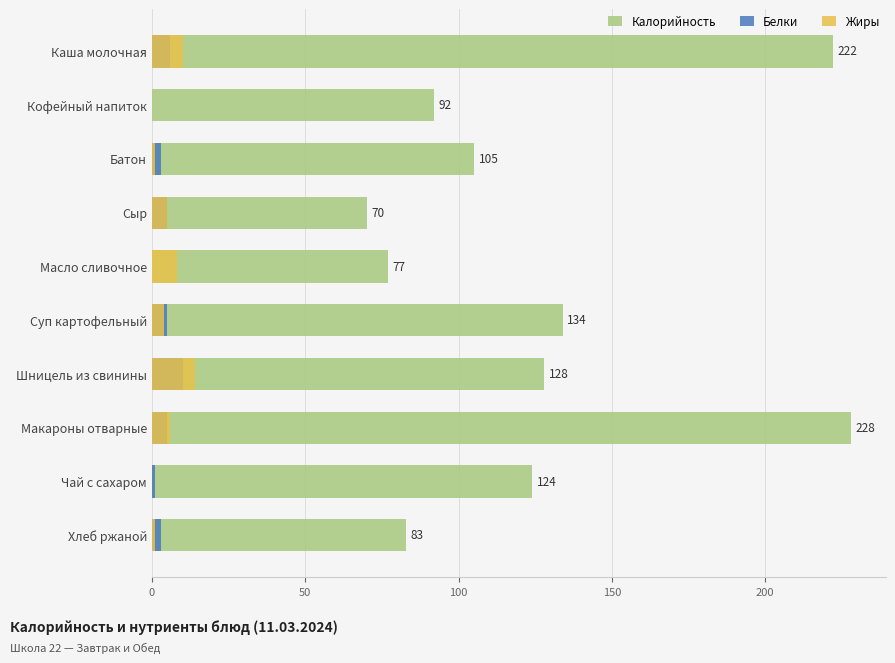

What is the value of the Калорийность bar at the 9th from the left?

124.0